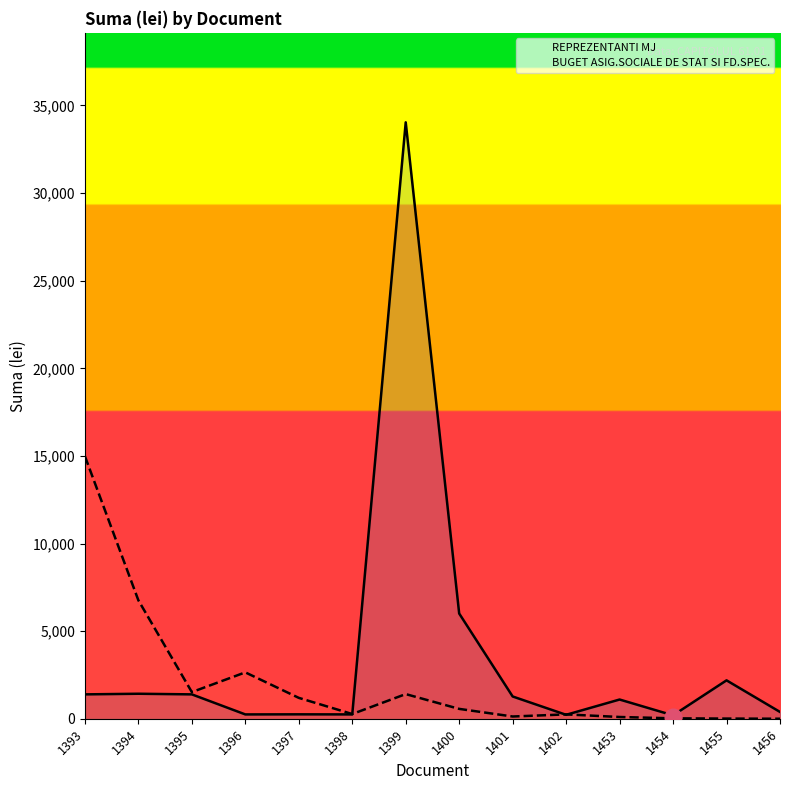

What is the average value of the REPREZENTANTI MJ series?

3596.7